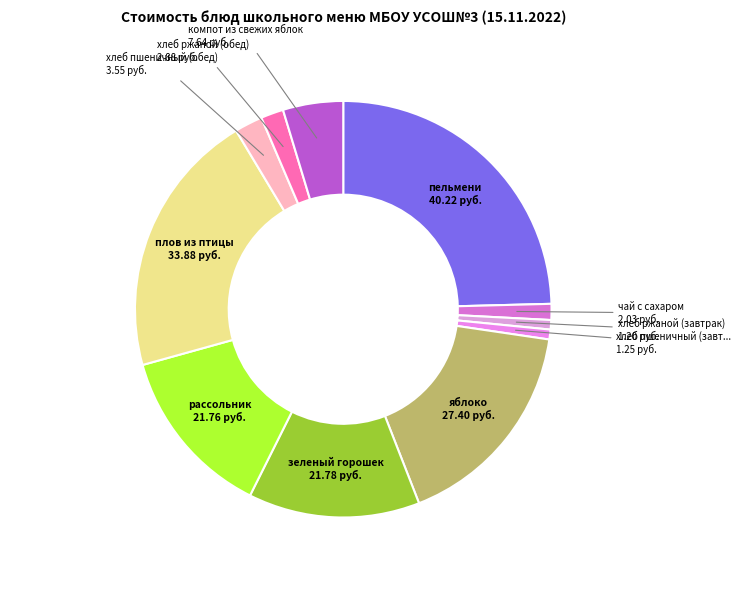

Rank the categories by value from highest to lowest.

пельмени, плов из птицы, яблоко, зеленый горошек, рассольник, компот из свежих яблок, хлеб пшеничный (обед), хлеб ржаной (обед), чай с сахаром, хлеб пшеничный (завтрак), хлеб ржаной (завтрак)